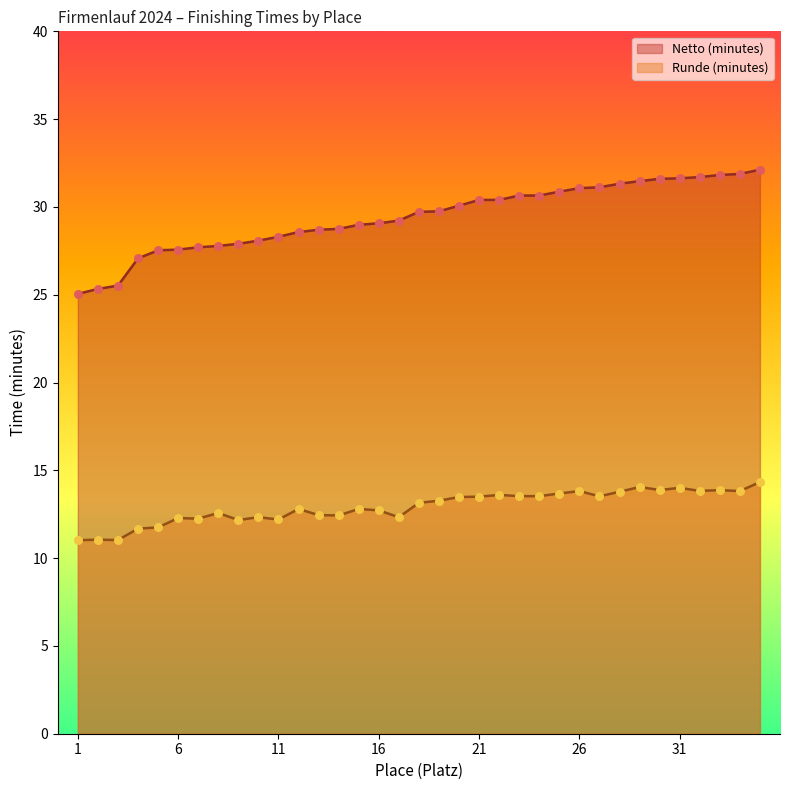

Which series reaches the maximum Y coordinate?

Netto (minutes)